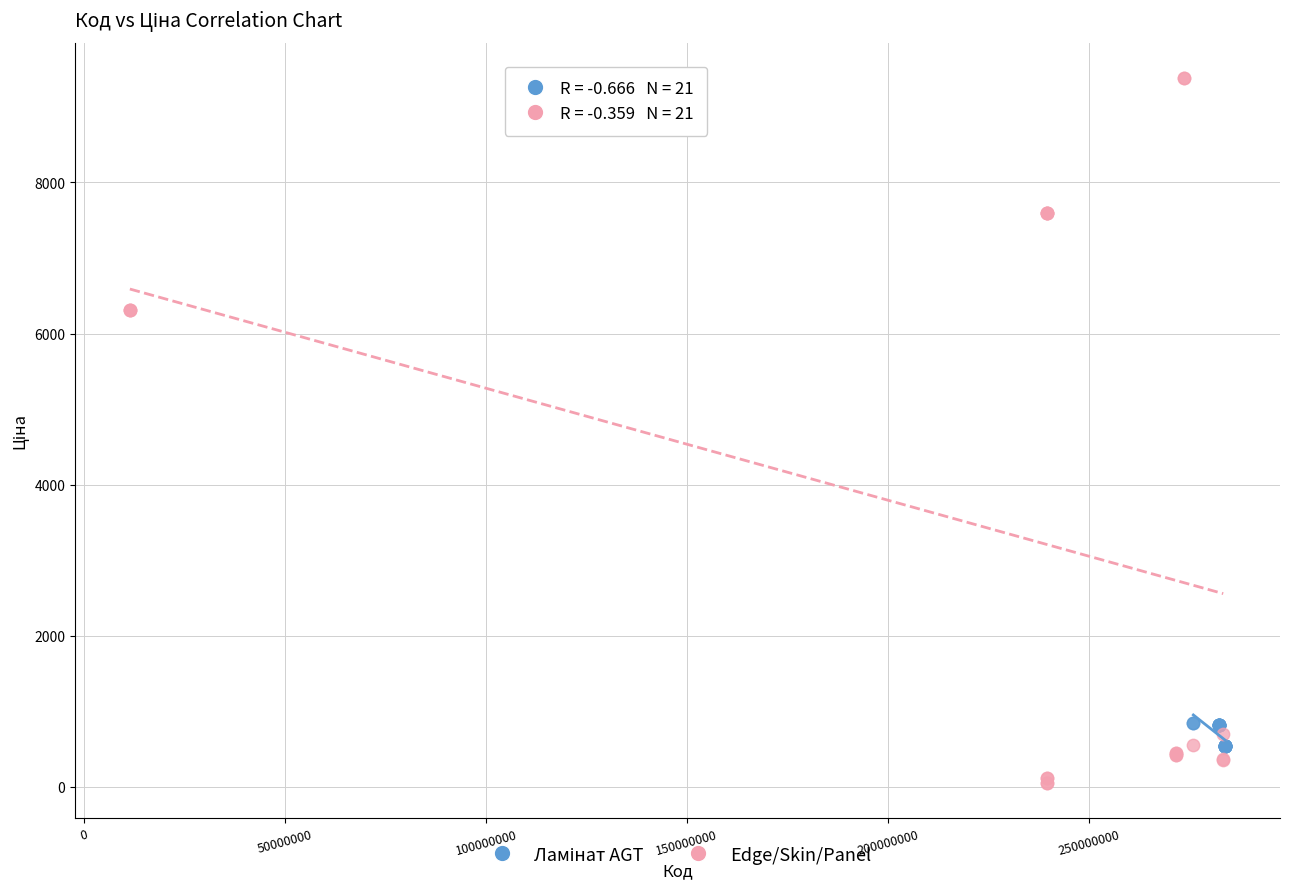

Which series reaches the minimum Y coordinate?

Edge/Skin/Panel